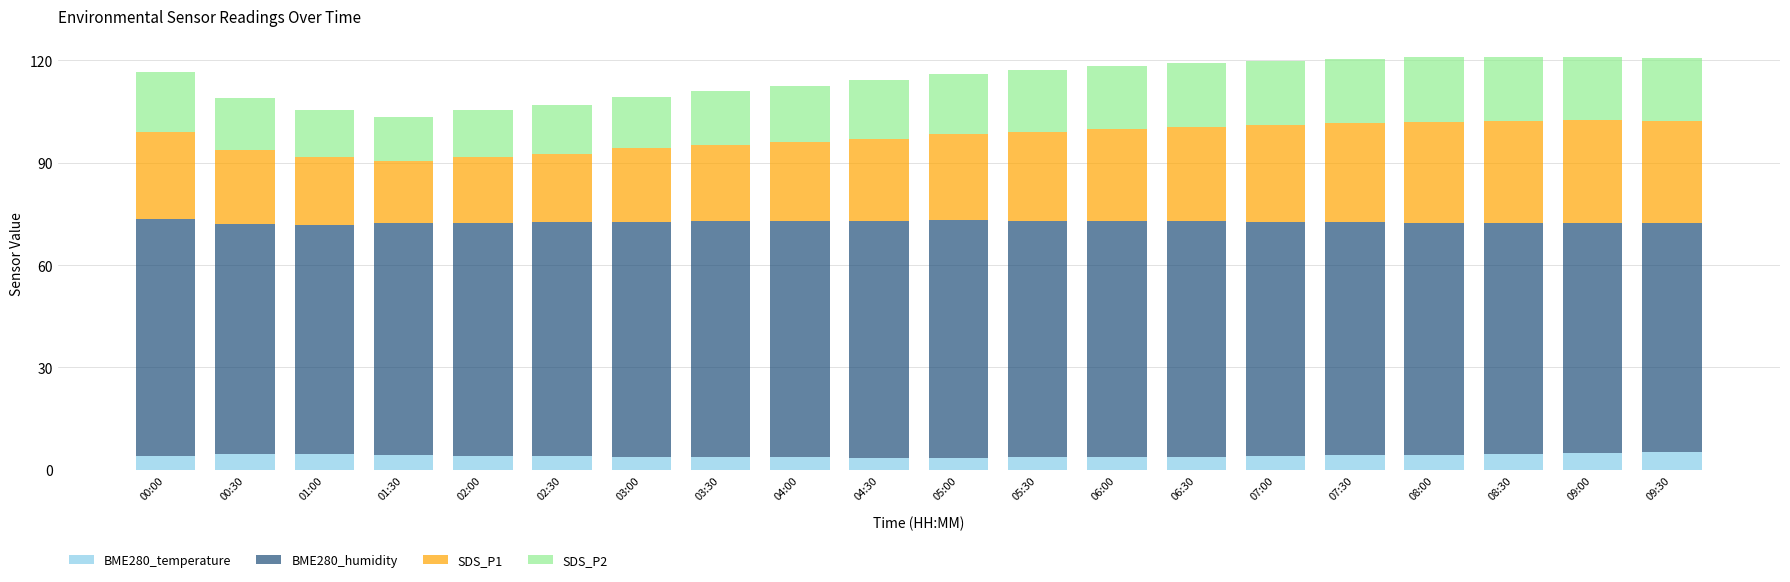

What is the highest value of the BME280_temperature series?

5.1